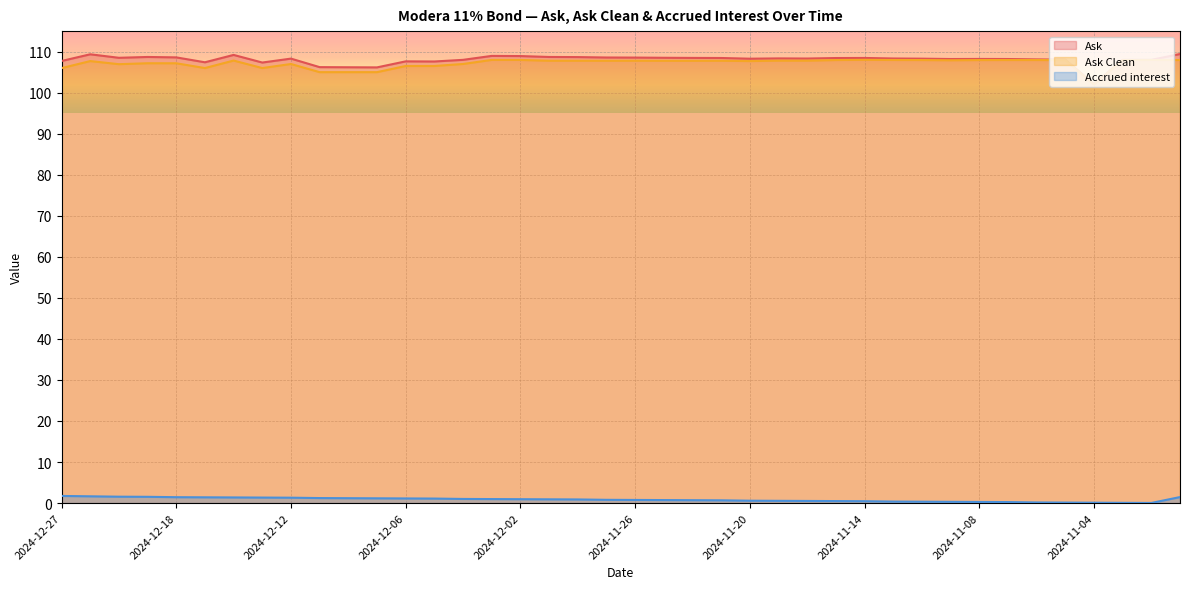

Where does the Ask series first go above 108?

2024-12-23